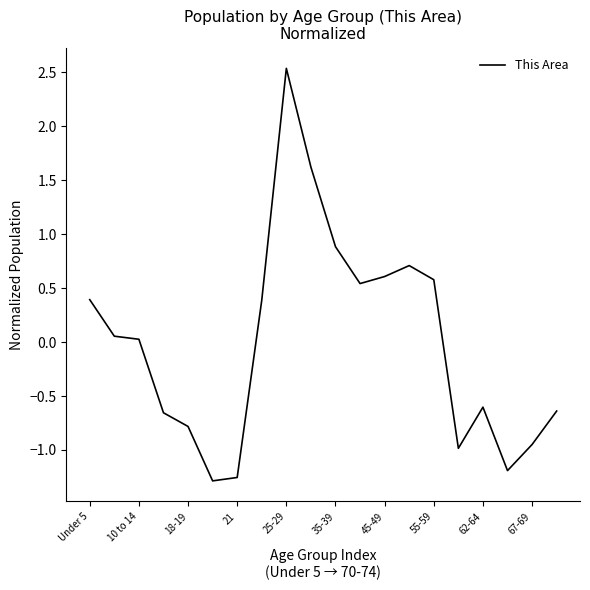

What is the maximum value shown in the chart?

2.5